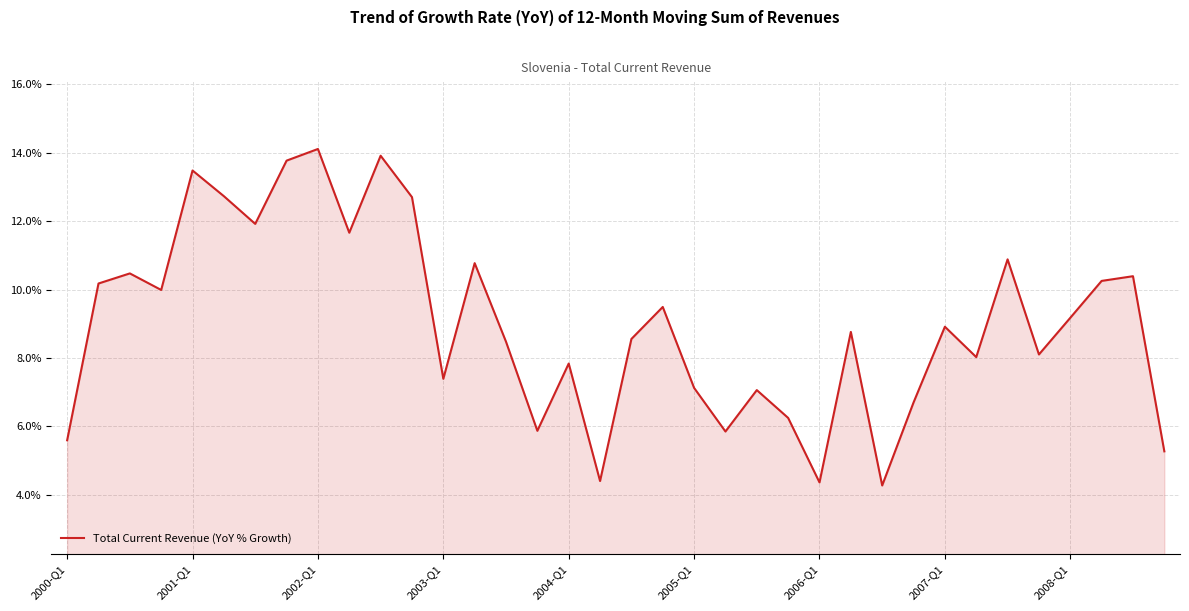

What is the minimum value for Total Current Revenue (YoY % Growth)?

4.3